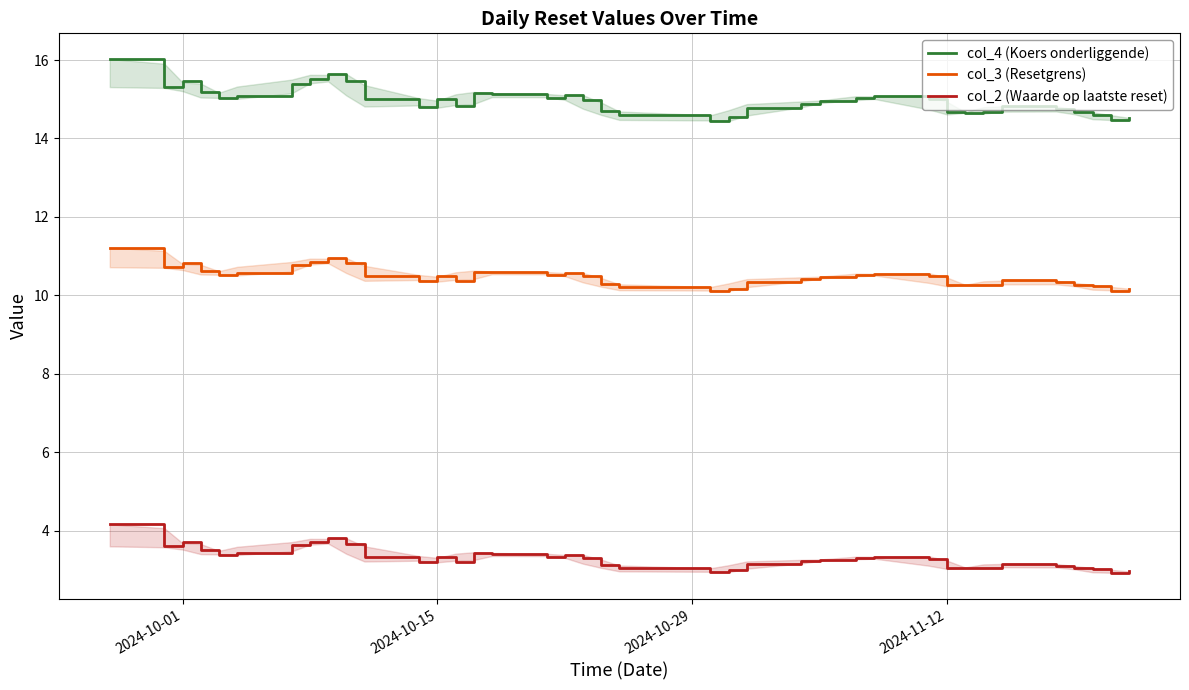

Which series has the widest spread of values?

col_4 (Koers onderliggende)